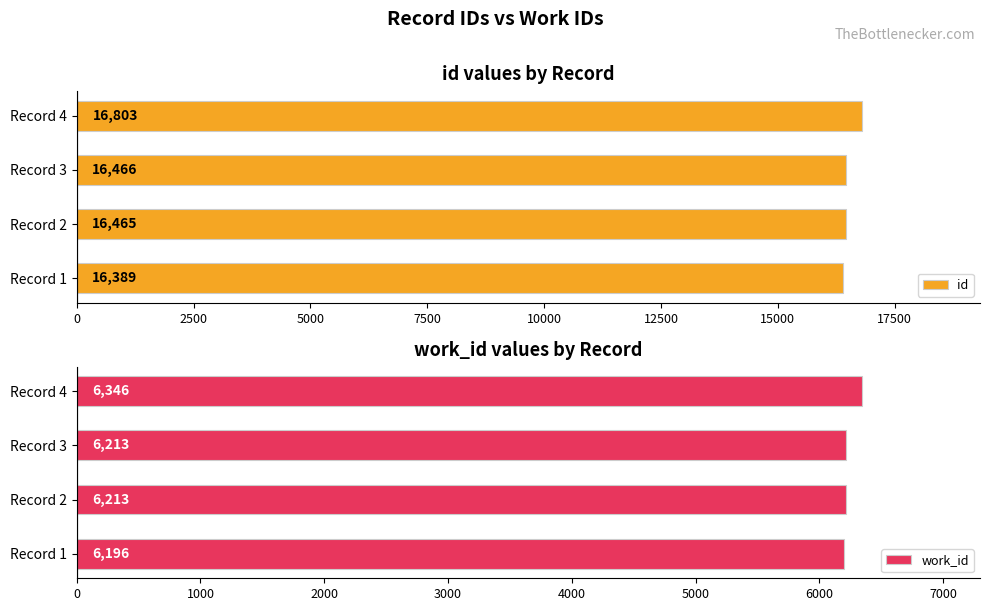

The value of id at Record 2 is 22550. True or false?

False